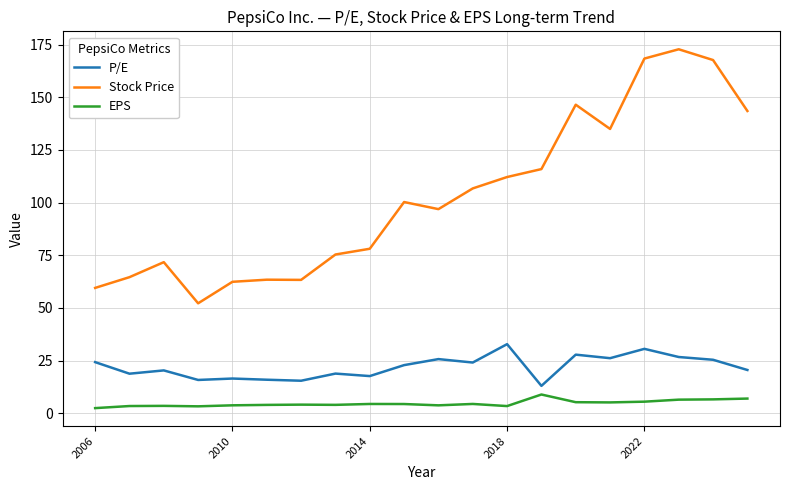

Which series has the largest total across all categories?

Stock Price